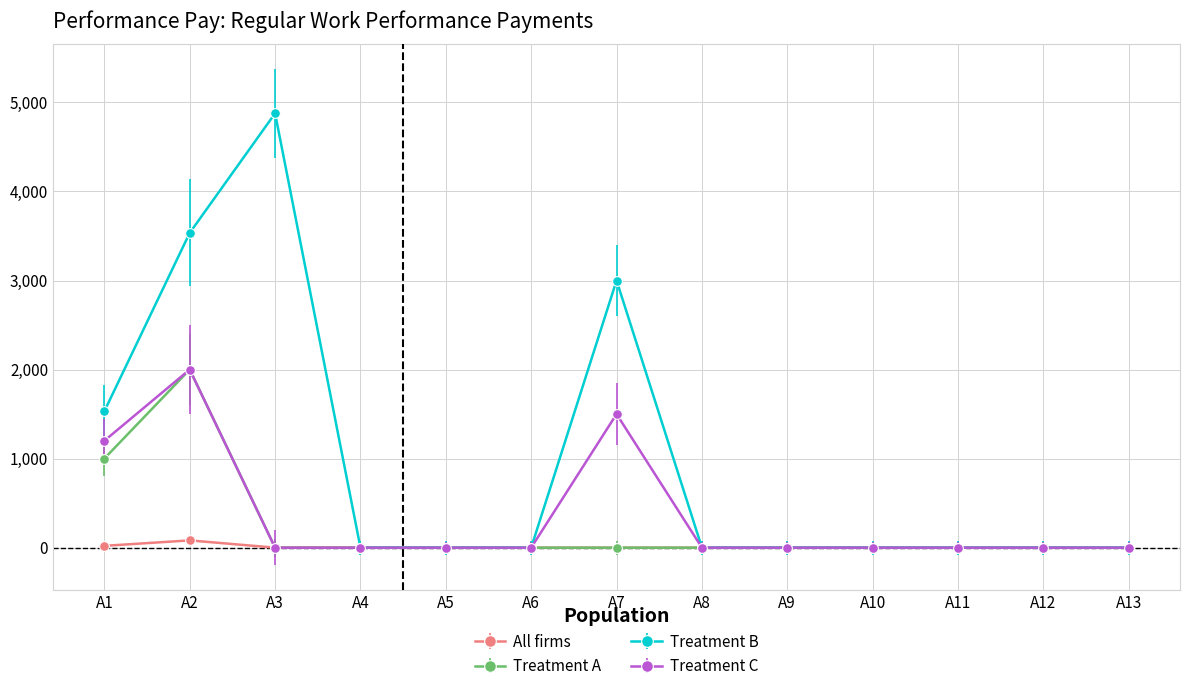

At which label is Treatment C closest to 1000?

A1